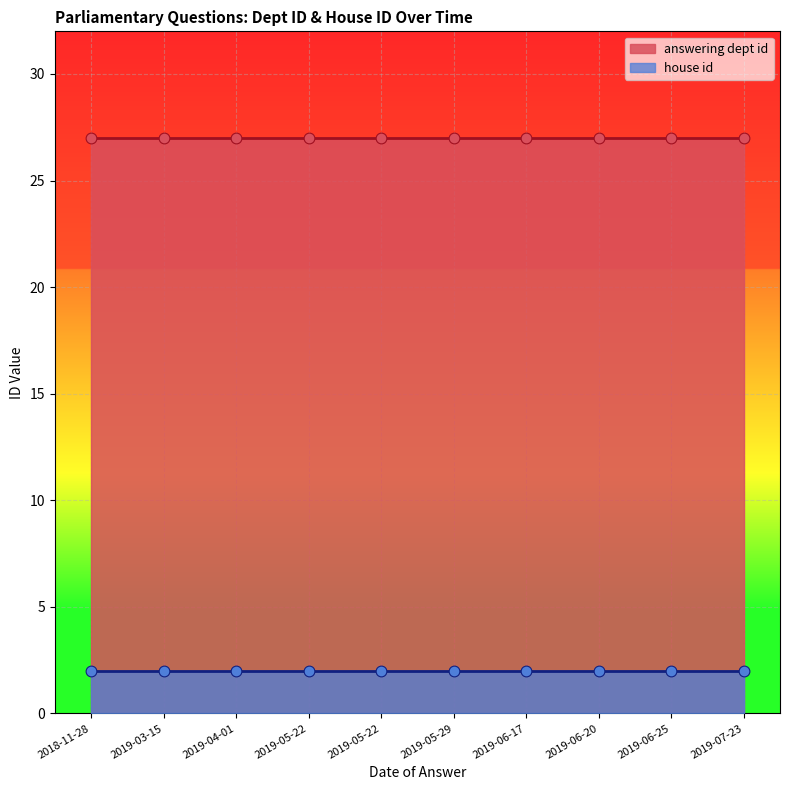

Which series contains the highest Y value?

answering dept id